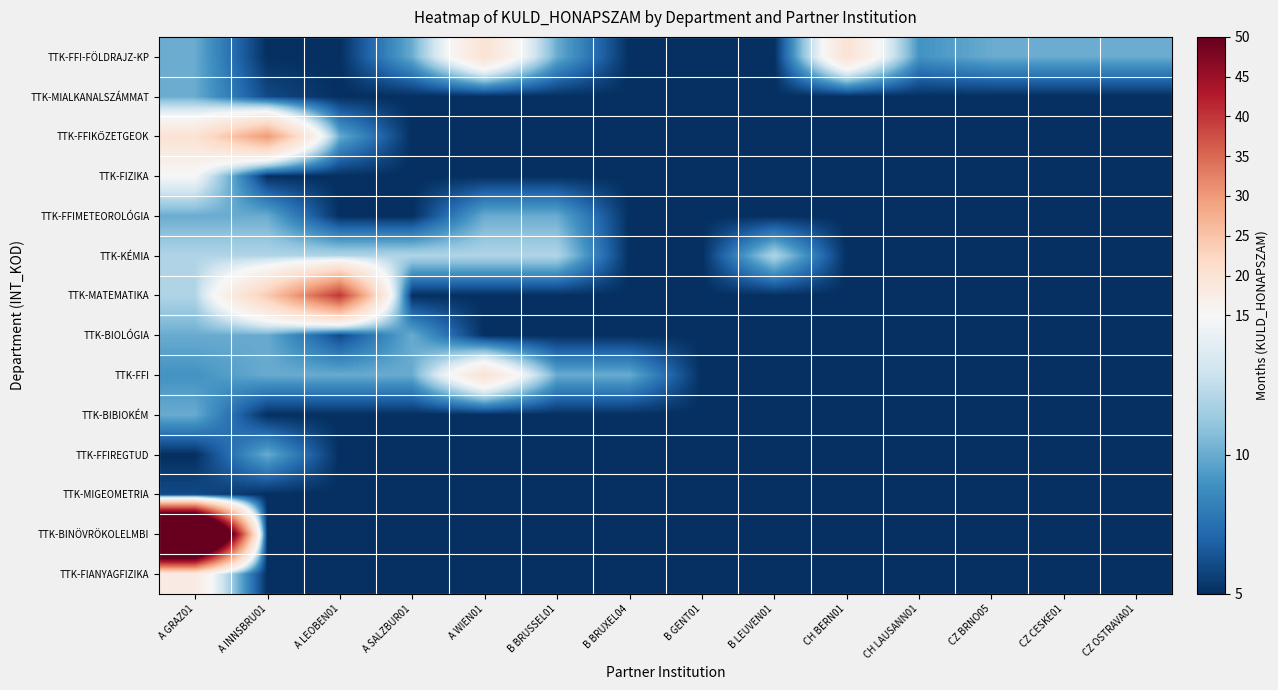

What is the greatest value displayed?

100